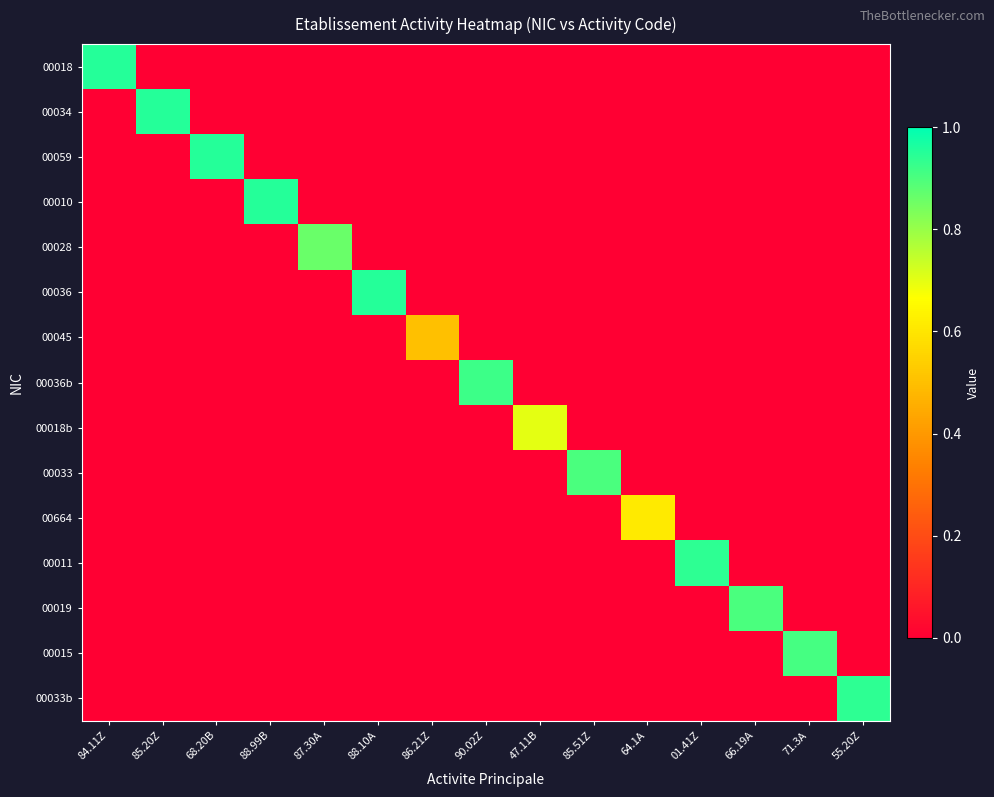

Which category has the highest value across all series?

84.11Z